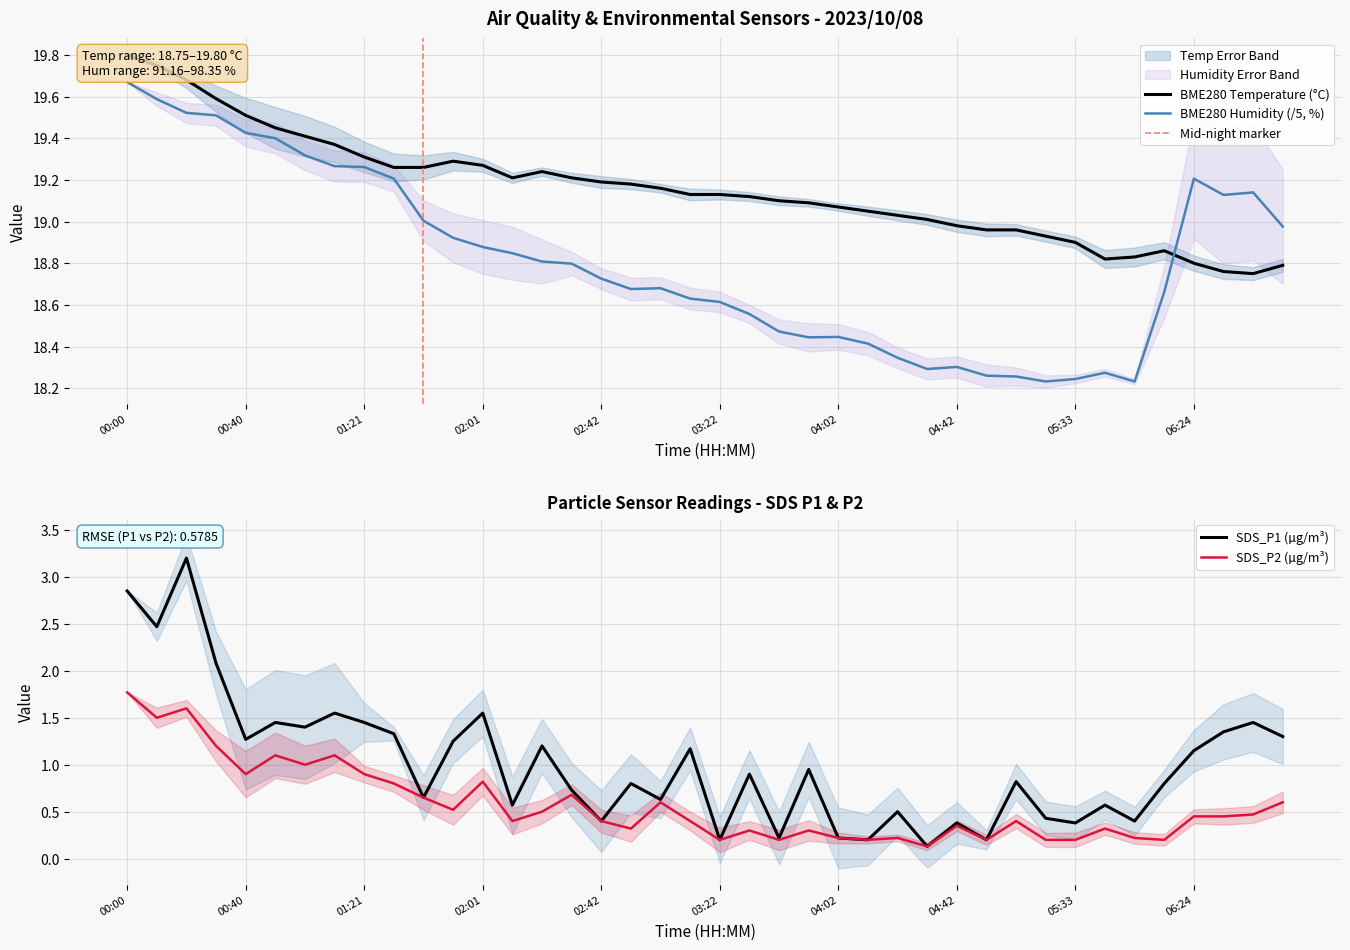

What is the total value across all series at 00:50?

41.4